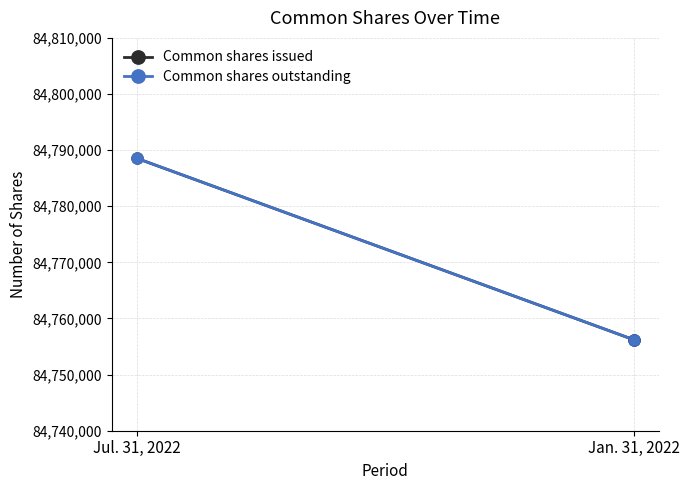

What is the total value across all series at Jan. 31, 2022?

169512420